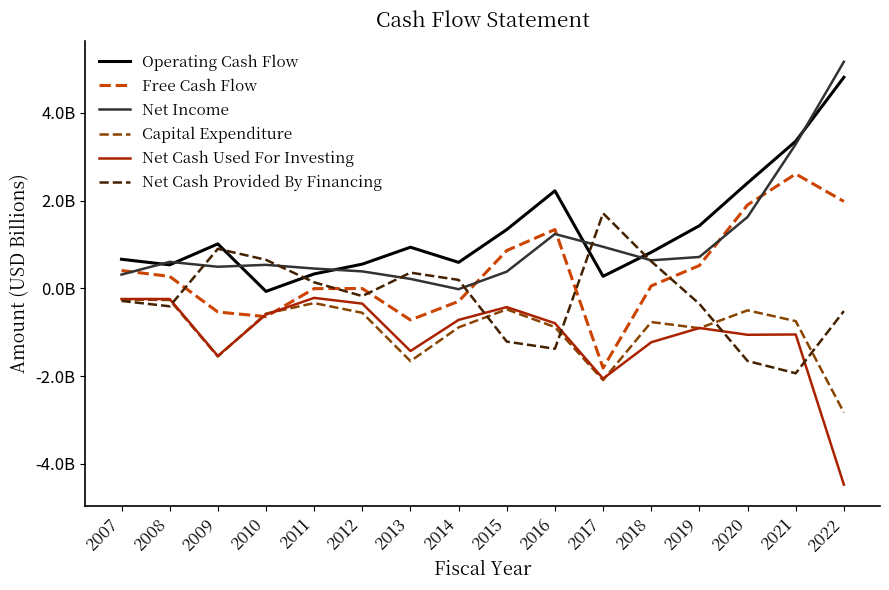

Which series ends up on top after the final intersection of Net Income and Free Cash Flow?

Net Income